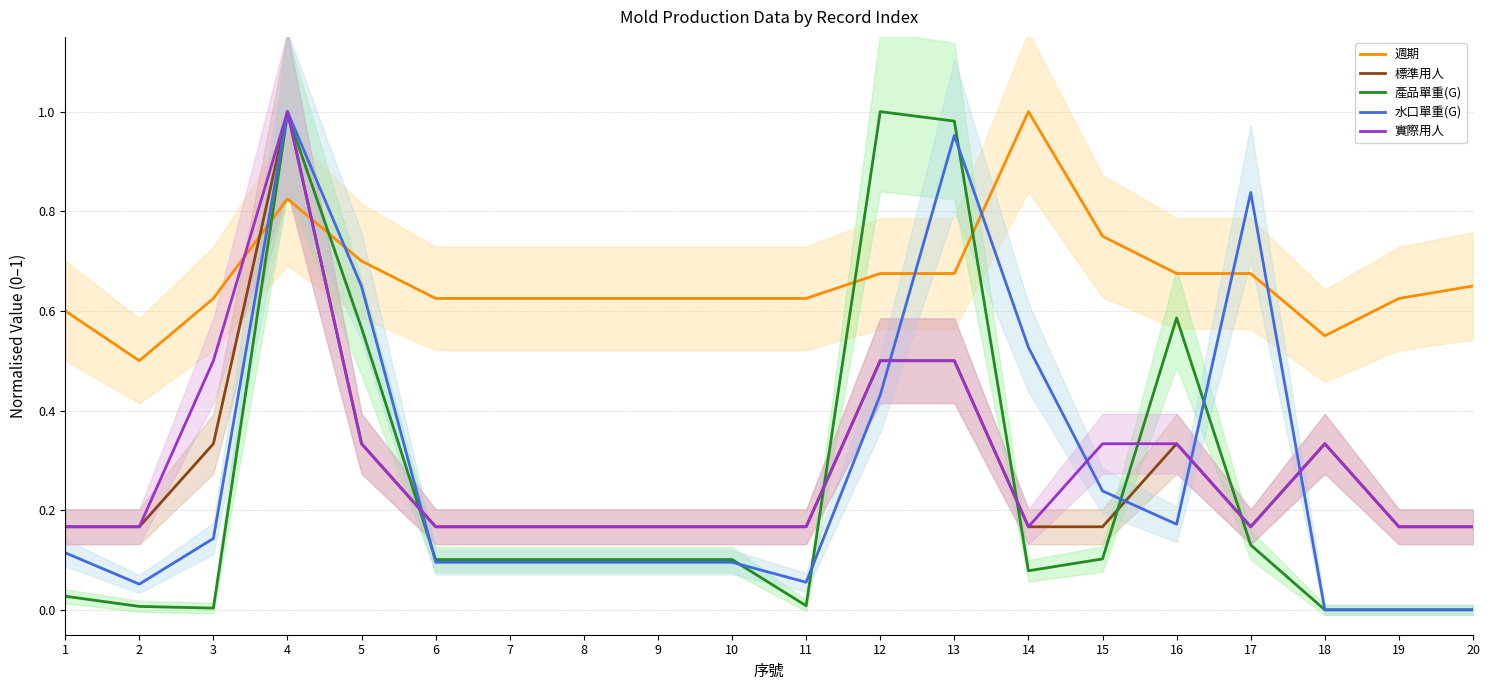

What is the sum of all 標準用人 values?

5.5